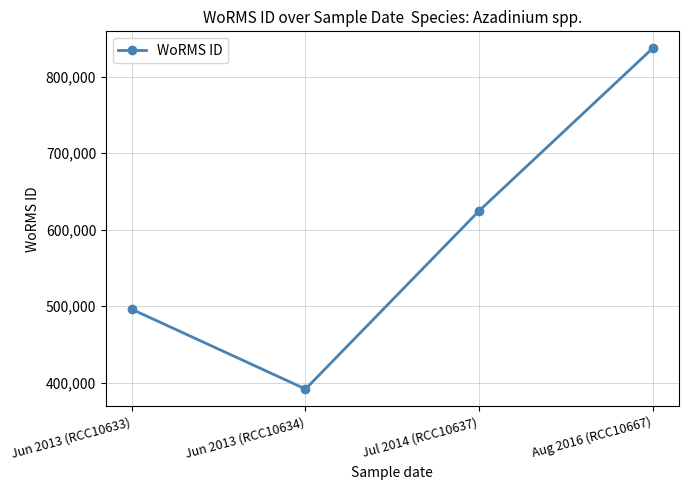

Count the values in the range 495804 to 837075.

3